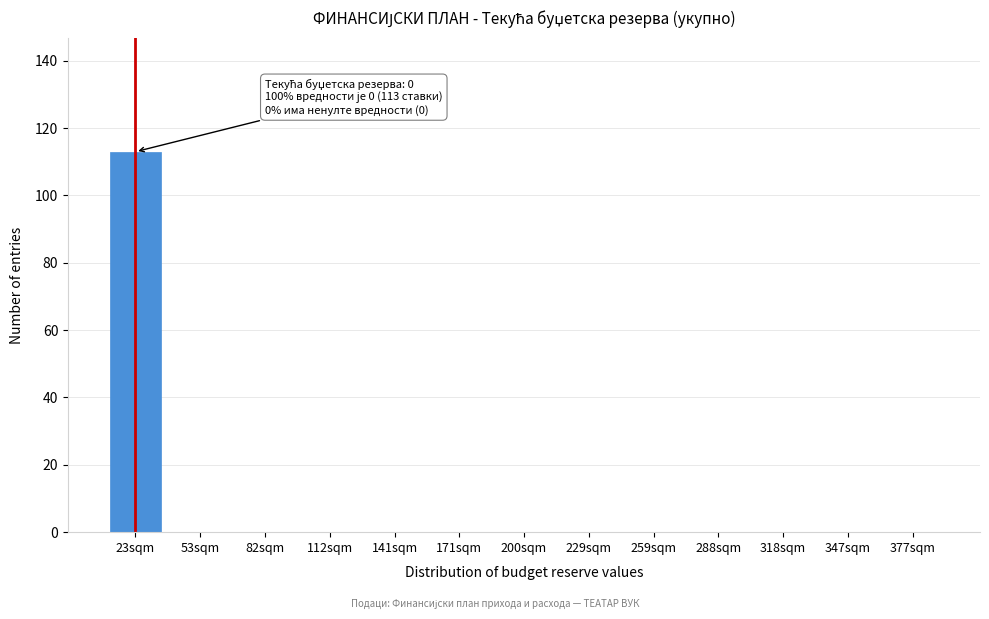

What is the change in value from 23sqm to 171sqm?

-113